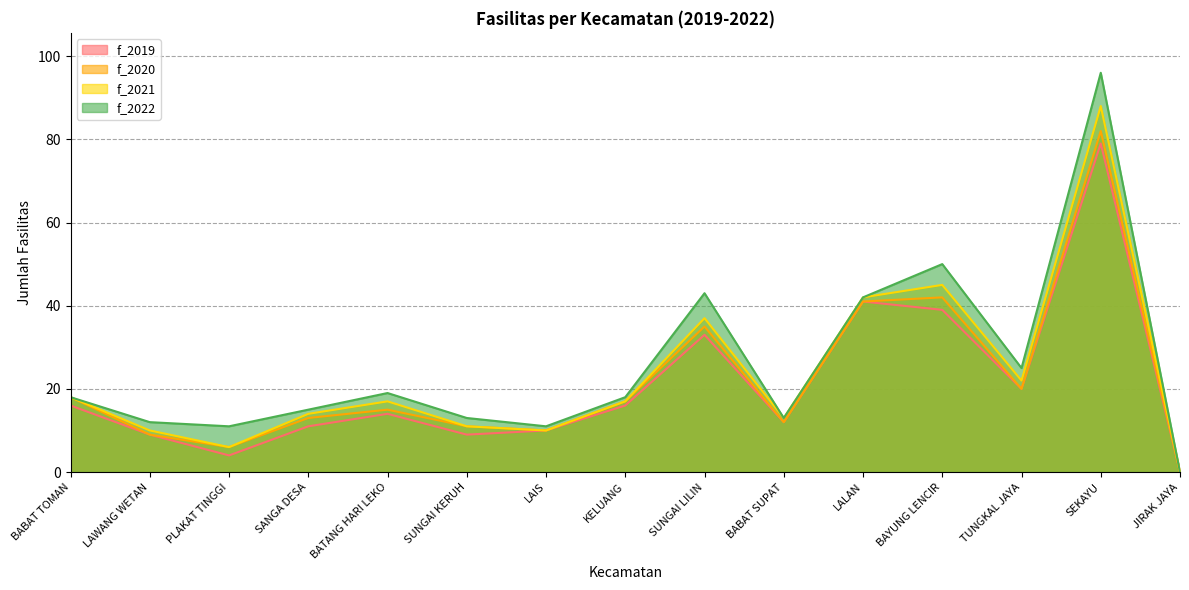

What is the difference between the highest and lowest values at LAWANG WETAN?

3